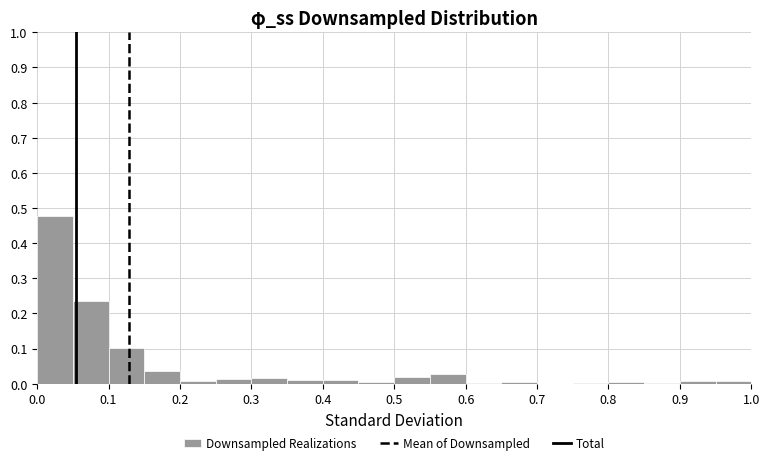

What is the height of the bar covering 0.55 to 0.60 on the x-axis? The values are not printed on the chart, so give them approximately, as read against the axis.

0.03